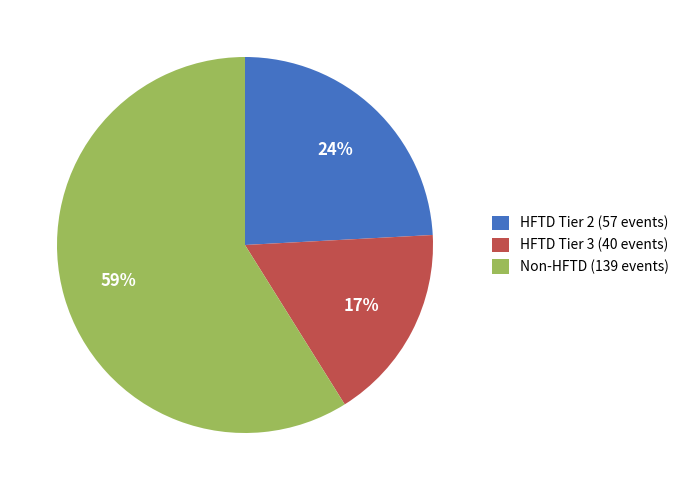

True or false: HFTD Tier 3 (40 events) accounts for 17% of the total.

True